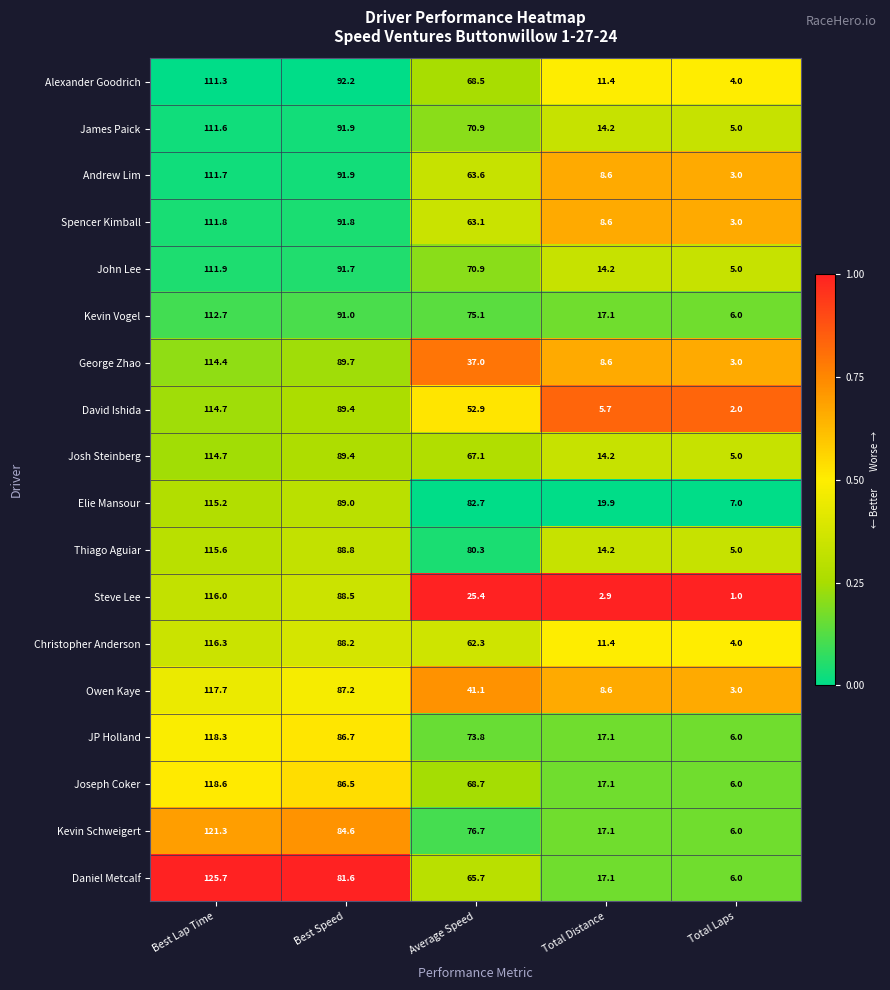

What is the sum of the JP Holland values at Total Laps and Best Lap Time?

124.3